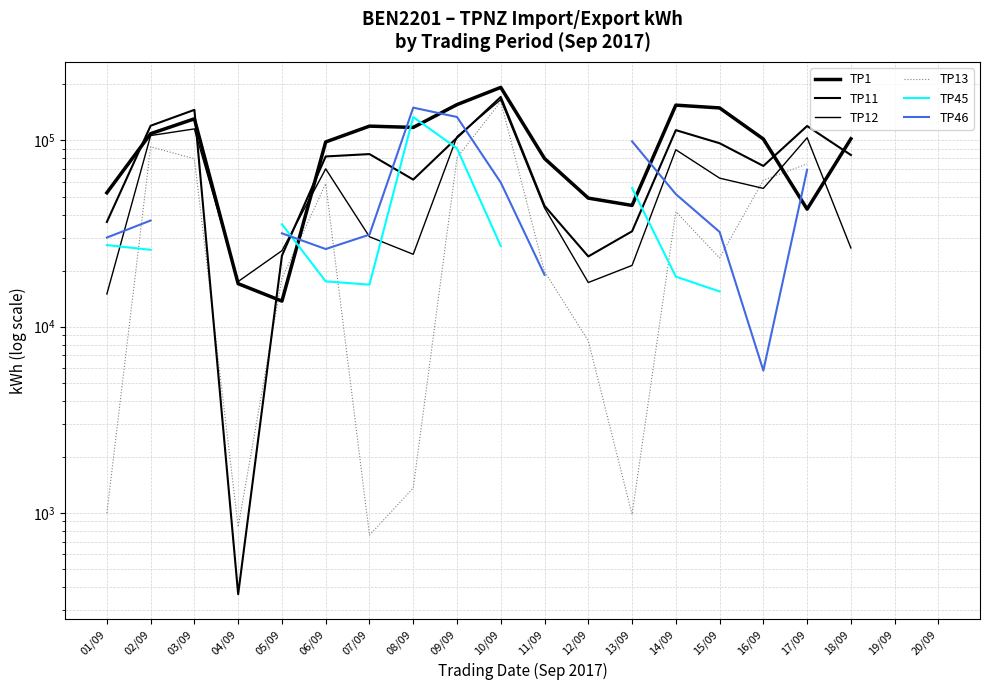

What is the difference between the maximum and minimum values in the TP13 series?

160998.0